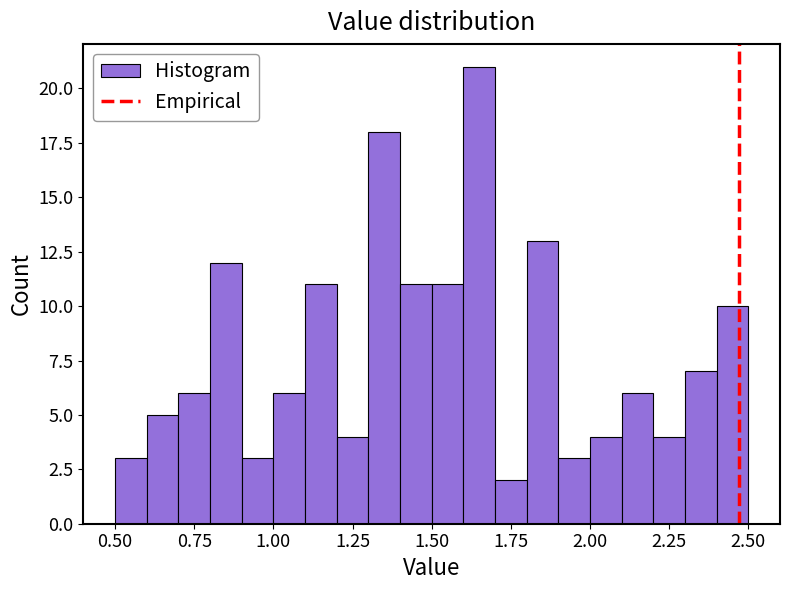

Read against the x-axis, roughly where is the centre of the tallest bar?

1.65